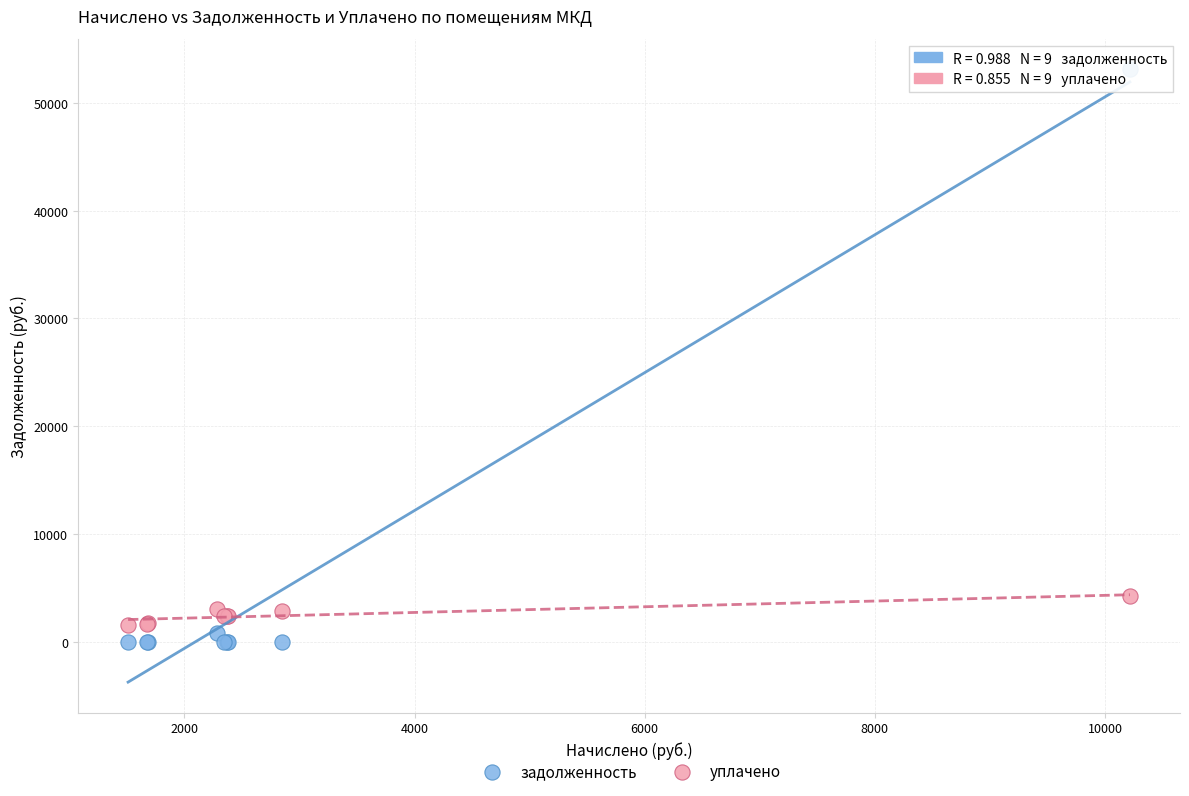

Across all series, what Y value is closest to 26568?

4193.9